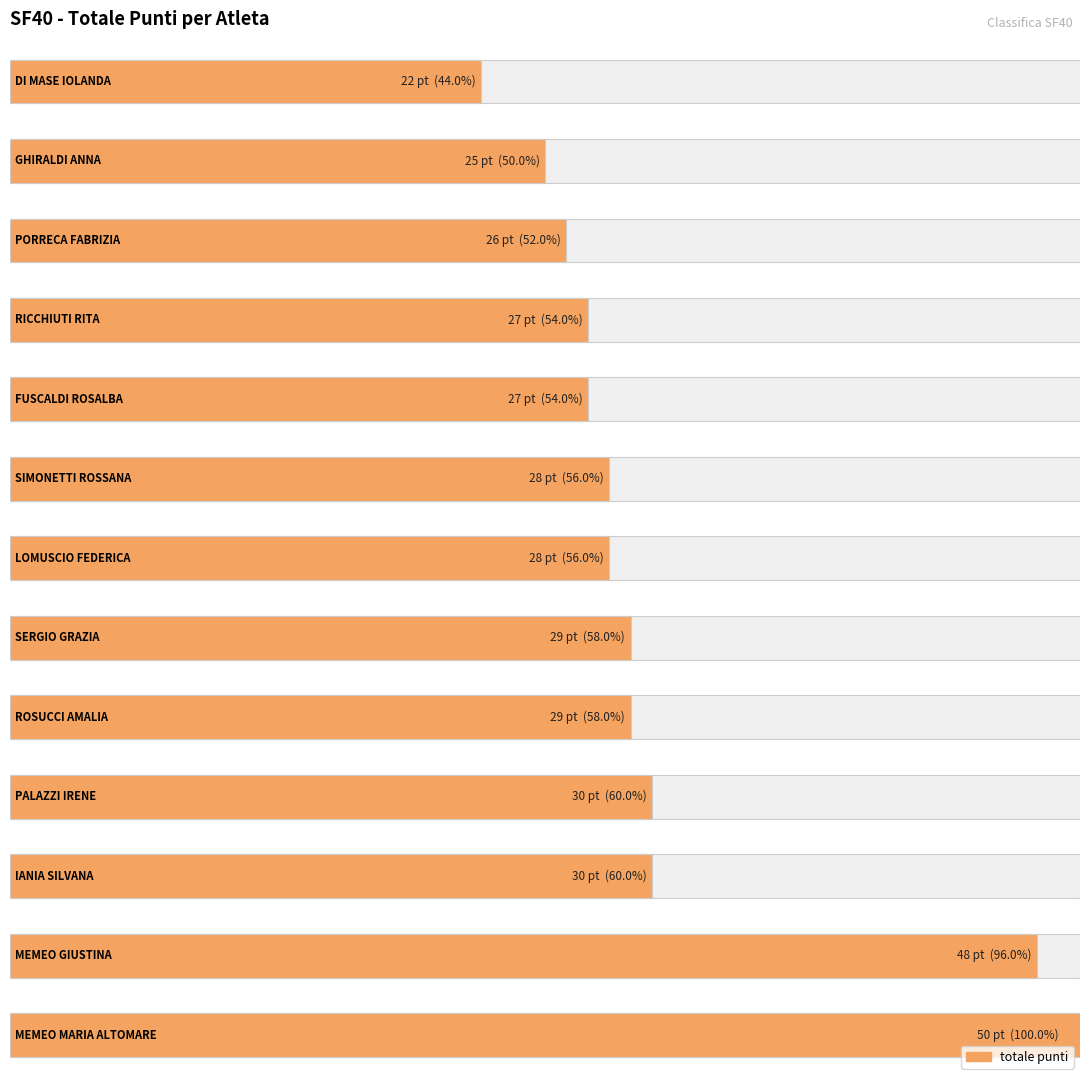

Count the number of categories in the chart.

13